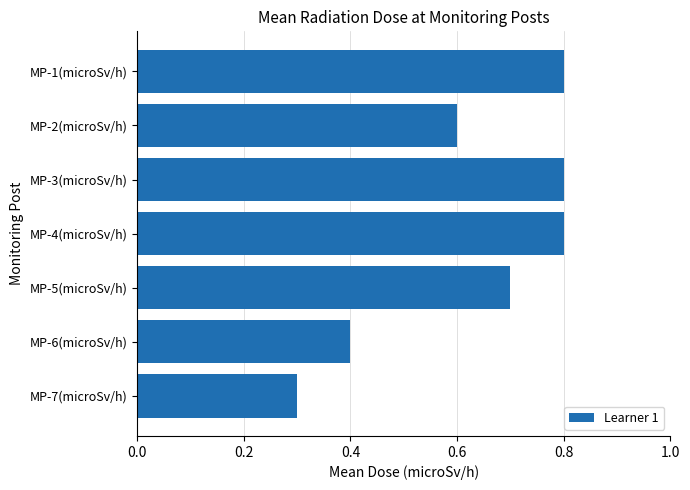

Reading top to bottom, list all the values displayed in this chart.

0.8	0.6	0.8	0.8	0.7	0.4	0.3